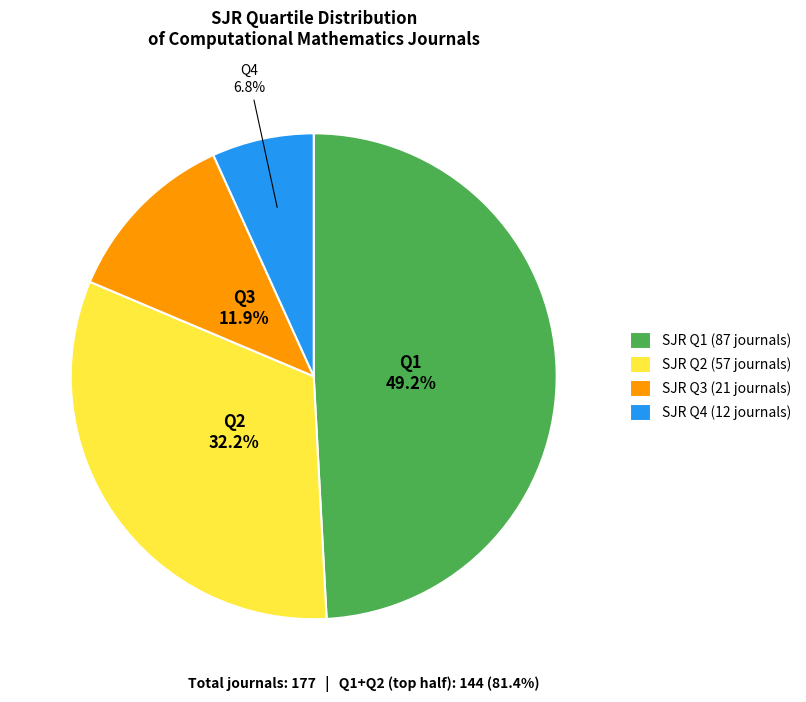

Is SJR Q1 (87 journals) the majority of the pie?

No